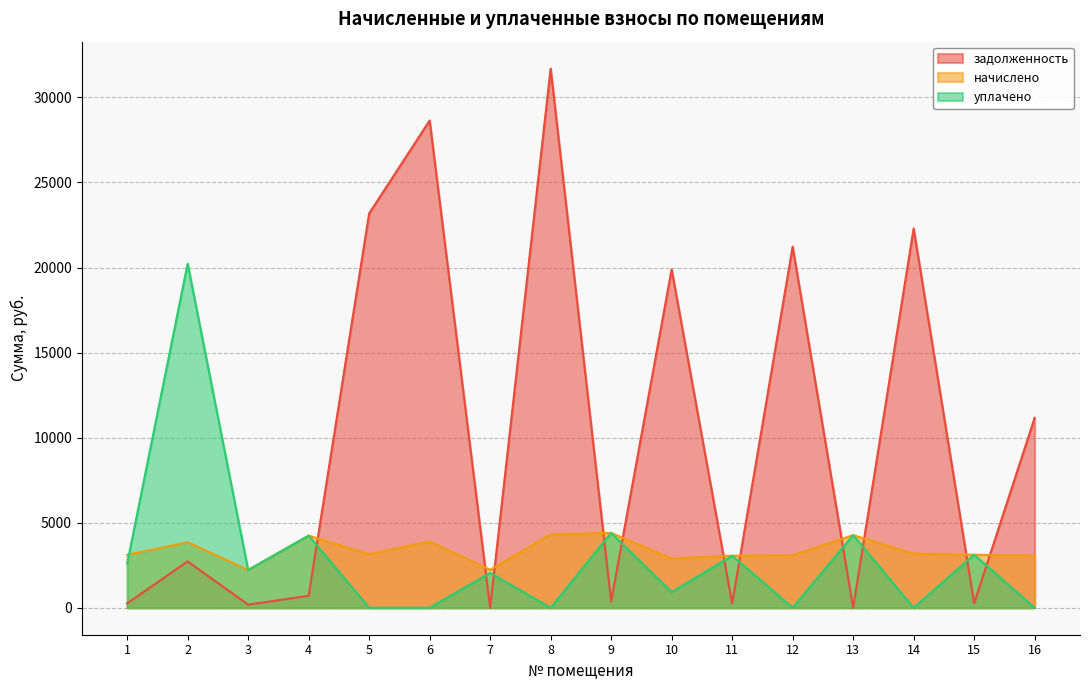

The value of уплачено at 3 is 3482.5. True or false?

False